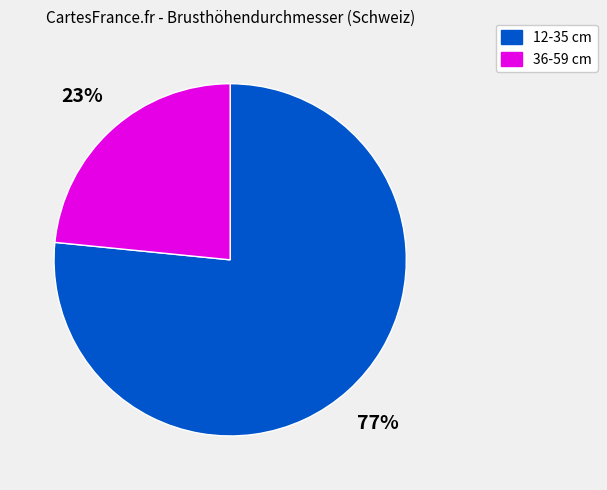

Which has a higher value, 36-59 cm or 12-35 cm?

12-35 cm